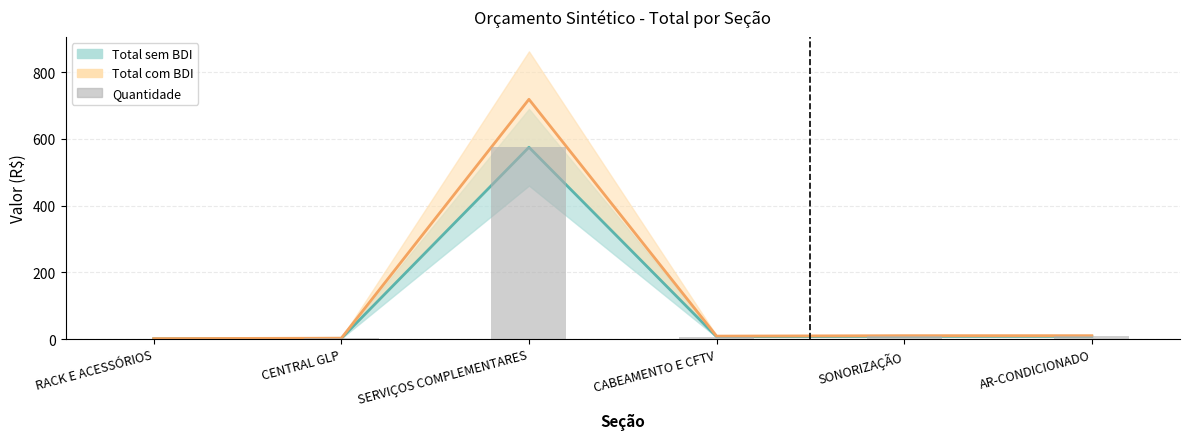

Which series has the largest range (max minus min)?

Total com BDI